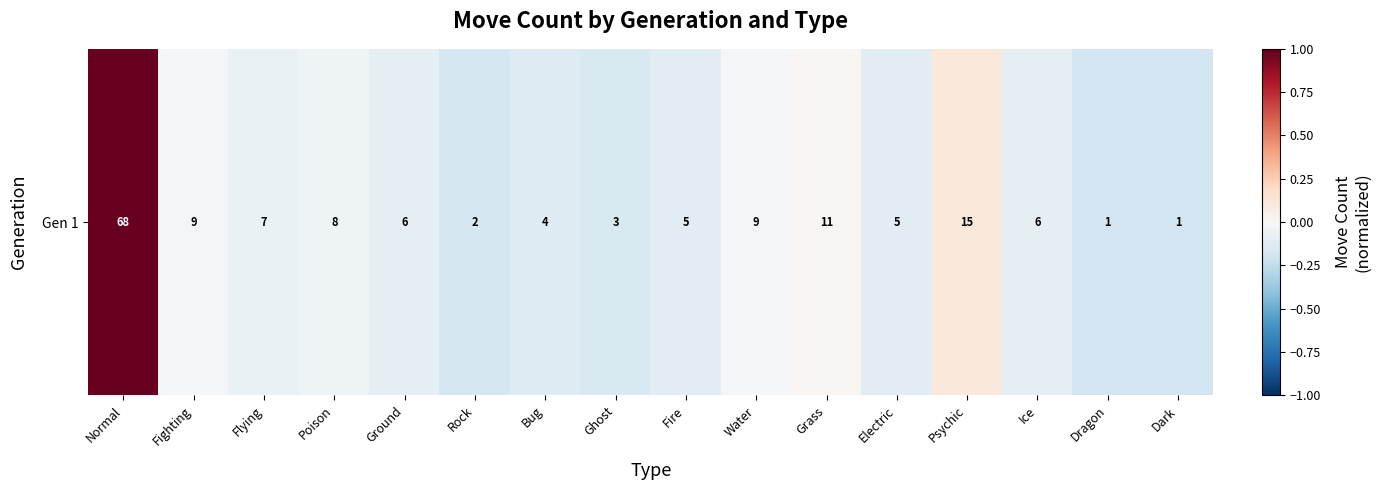

The value at Psychic is 0.2. True or false?

False